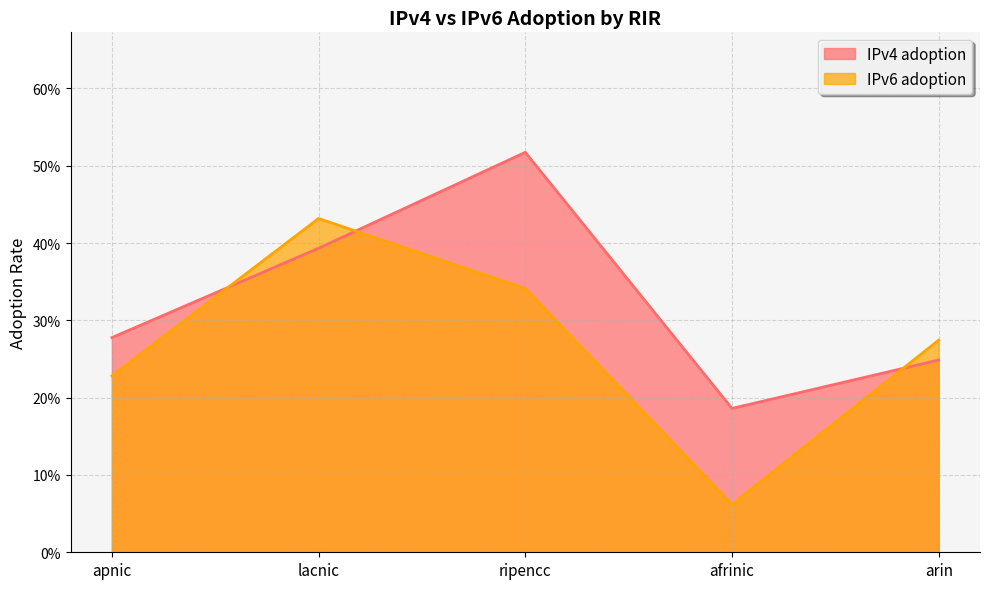

Which series has the largest range (max minus min)?

IPv6 adoption